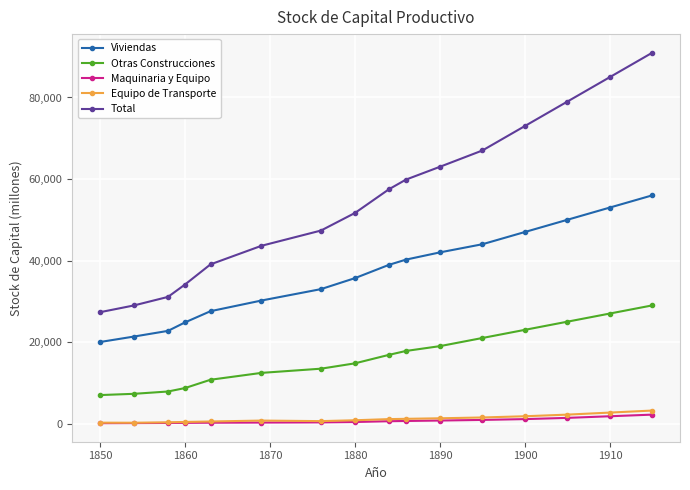

What is the highest value of the Viviendas series?

56000.0